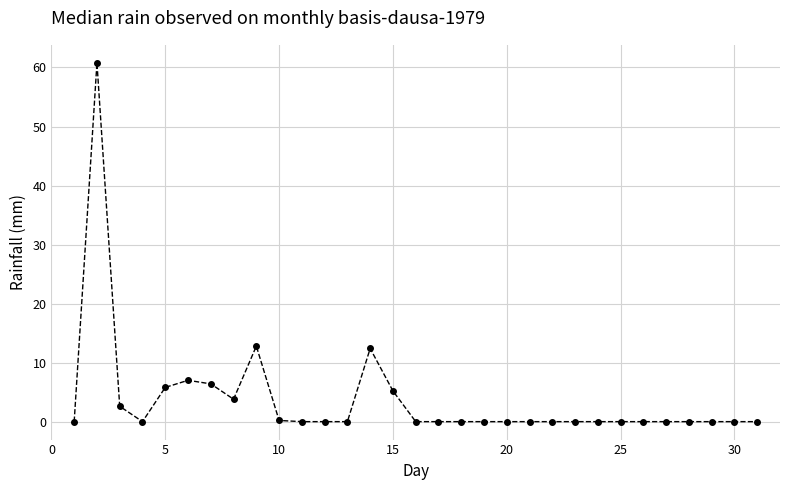

What is the value of the 6th point from the left?

7.0